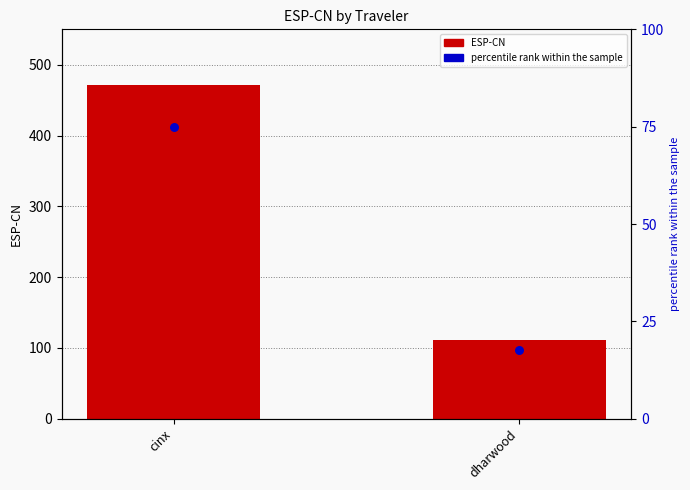

Which series has the largest total across all categories?

ESP-CN